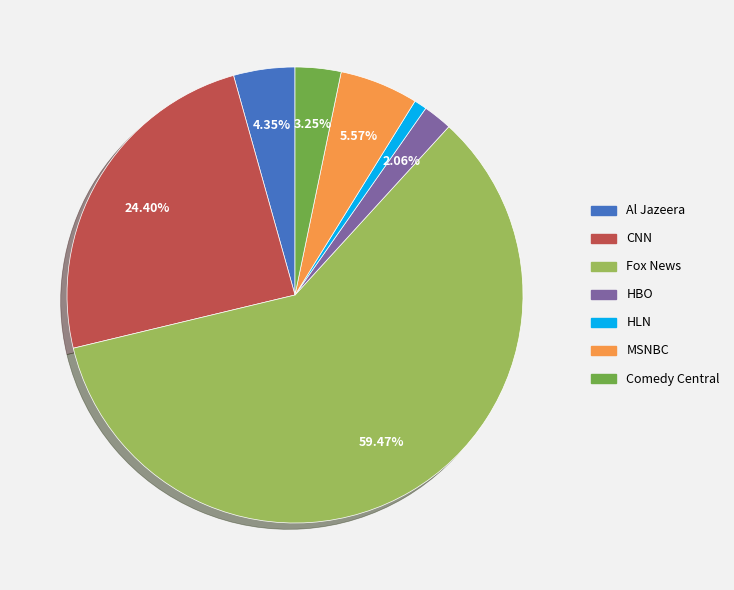

Which slice is the largest?

Fox News